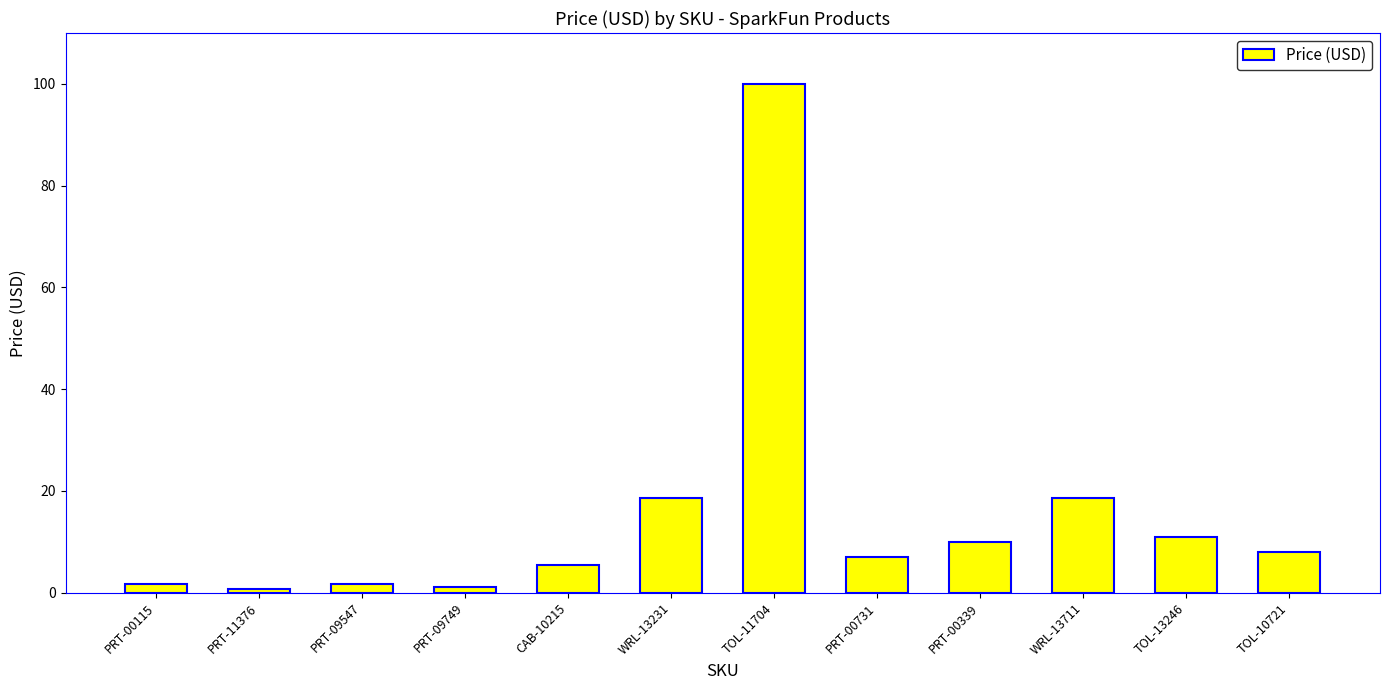

At which category does the chart reach its peak across all series?

TOL-11704